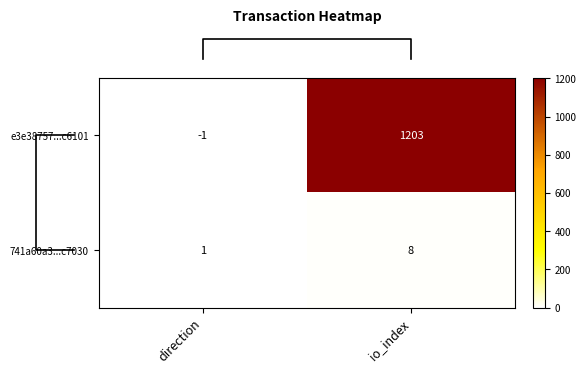

At direction, list the series in order from smallest to largest.

e3e38757...c6101, 741a60a3...c7030